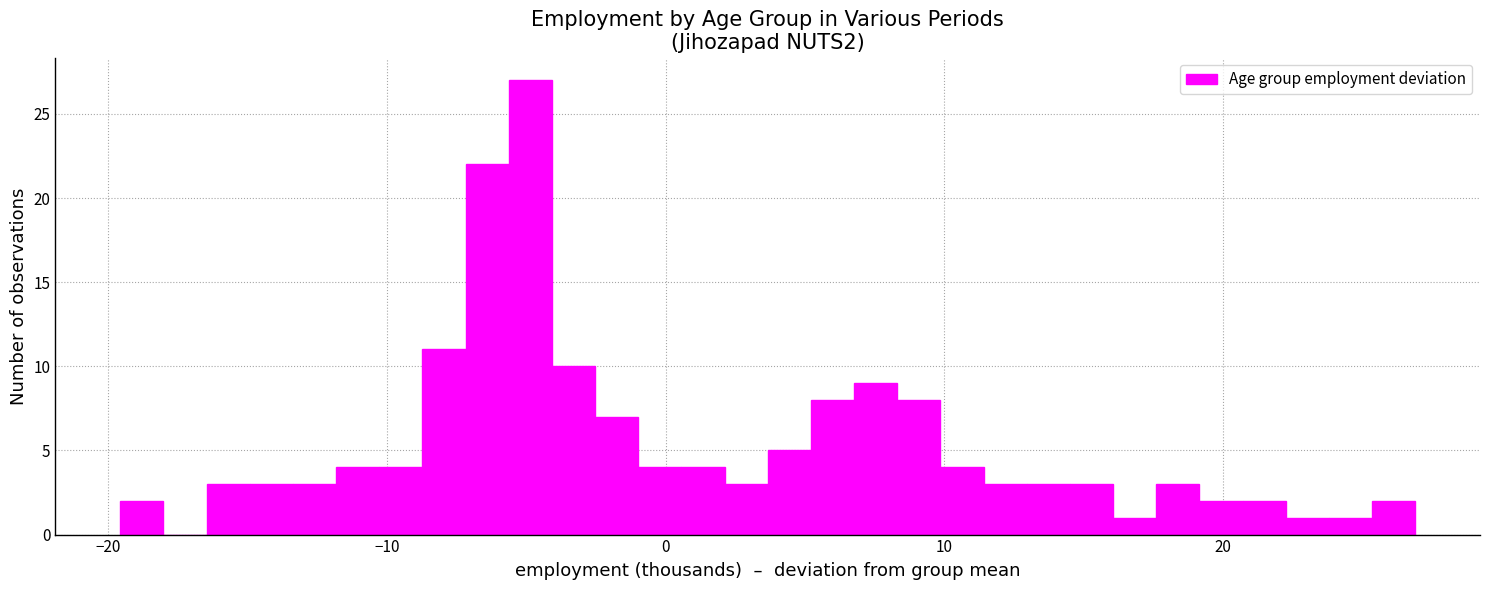

Around what value on the x-axis is the tallest bar? Give the approximate position of its centre, as read against the axis.

-5